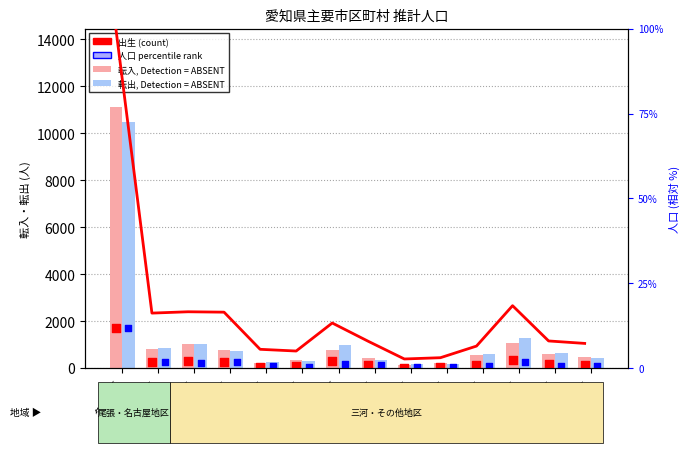

Which series contains the highest Y value?

転入